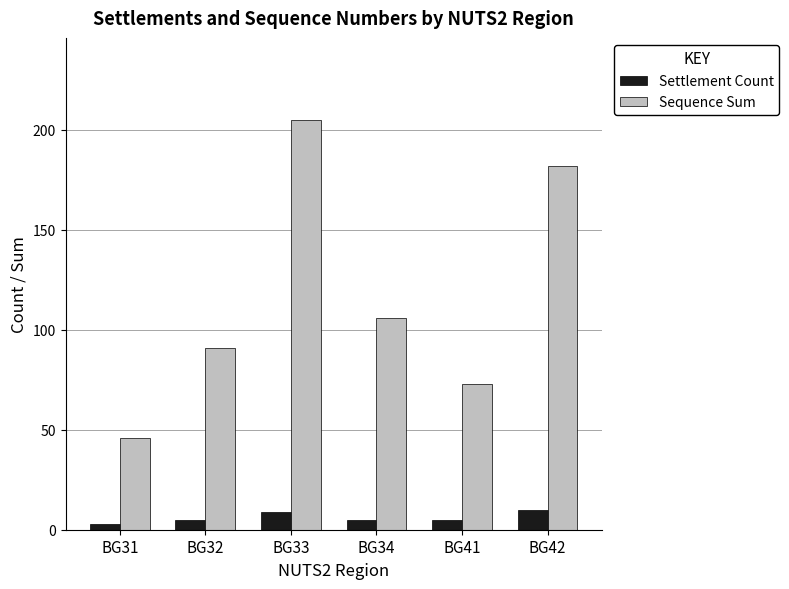

Which series has the widest spread of values?

Sequence Sum